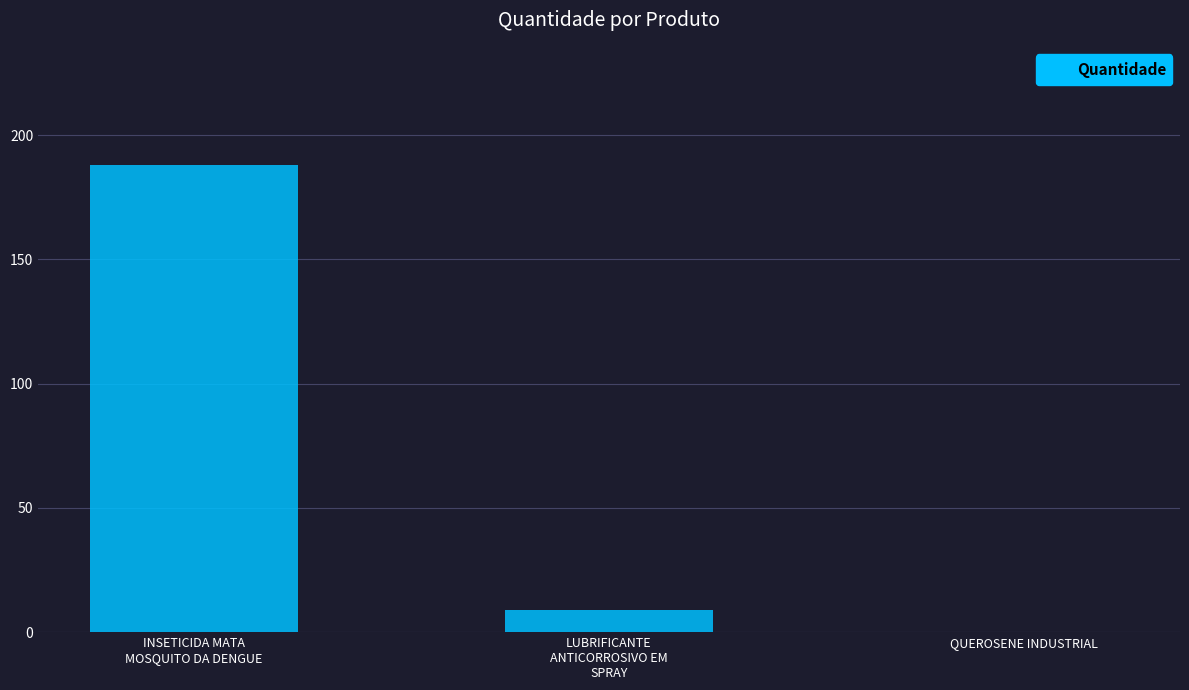

True or false: the data shows 9 at LUBRIFICANTE
ANTICORROSIVO EM
SPRAY.

True